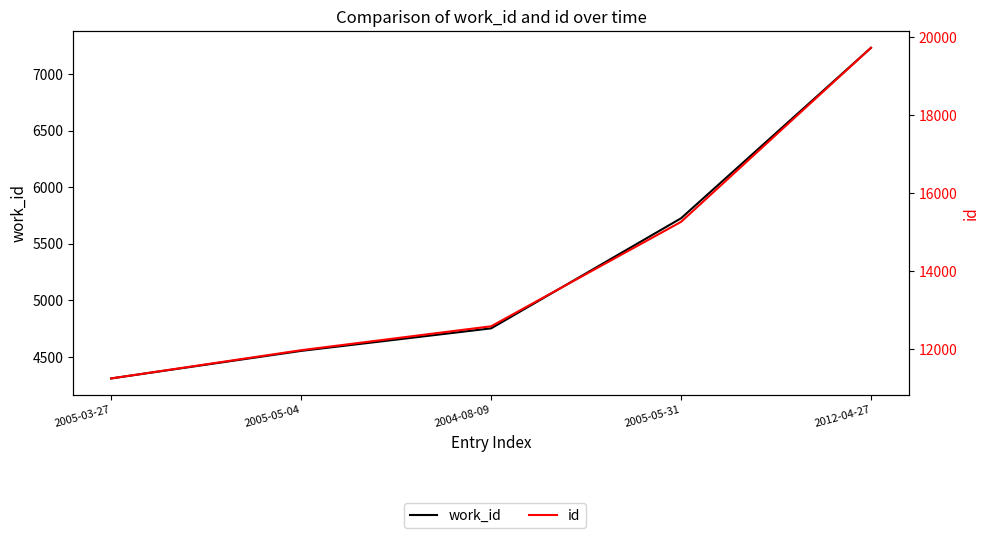

What is the value of the id point at the 2nd from the left?

11971